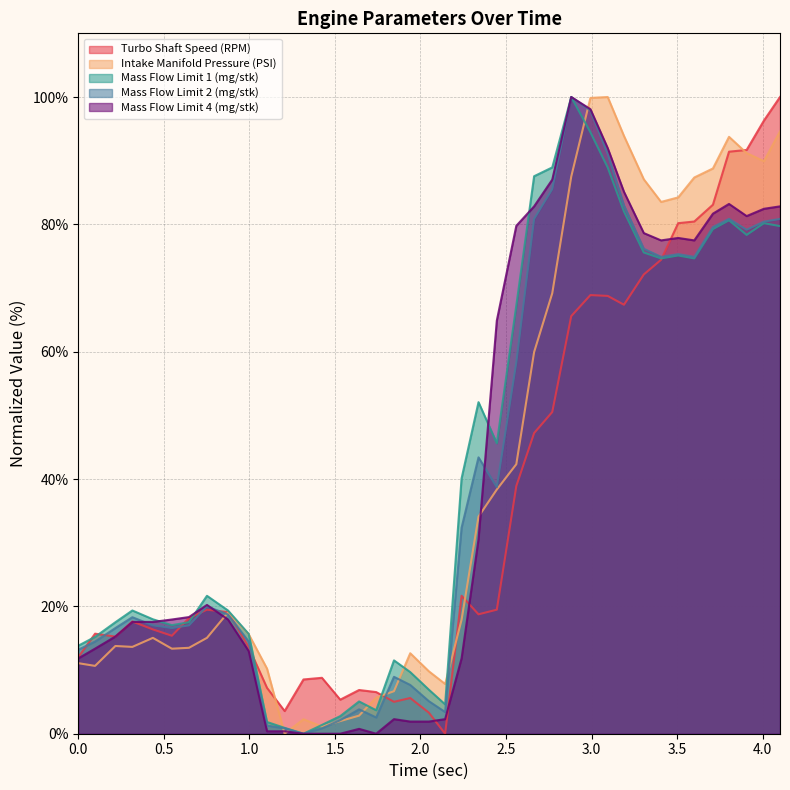

The value of Intake Manifold Pressure (PSI) at 0.875 is 19.0. True or false?

True